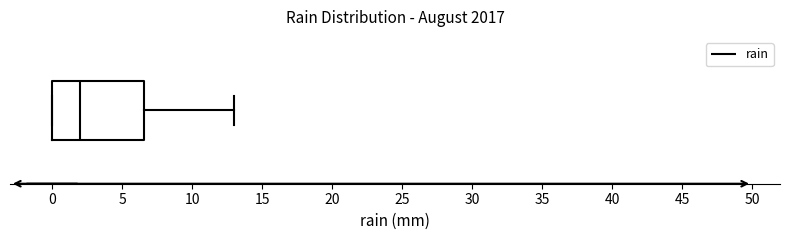

Transcribe this box plot: give where the median line is, the range the box spans, and where the two whiskers end, as read against the x-axis. The values are not printed on the chart, so give them approximately, as read against the axis.

median 2.0, box 0.0 to 6.5, whiskers 0.0 to 13.0